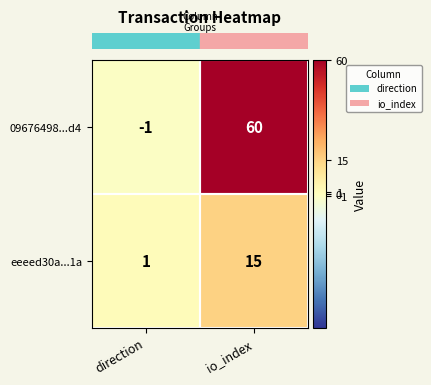

Rank the series at direction from highest to lowest value.

eeeed30a...1a, 09676498...d4